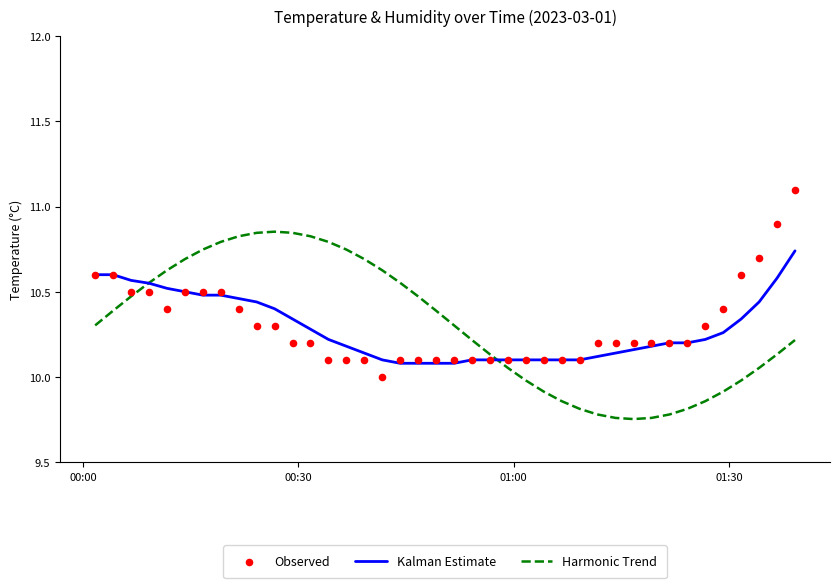

Which series has the largest Y range (max minus min)?

Observed